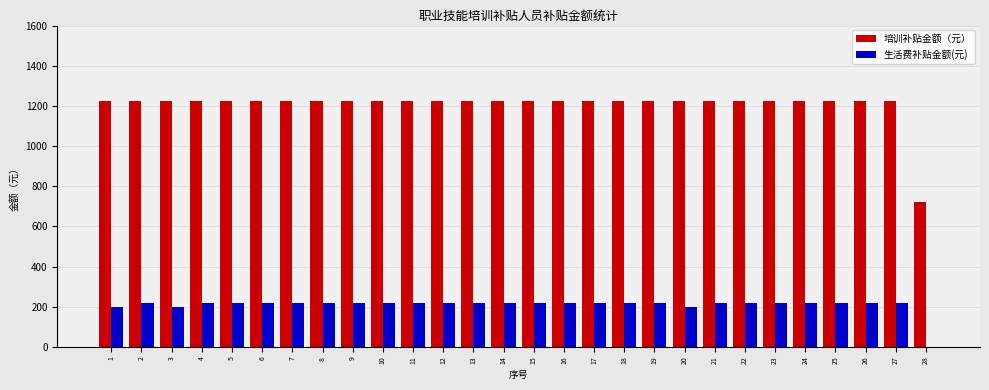

Which series has the largest total across all categories?

培训补贴金额（元）